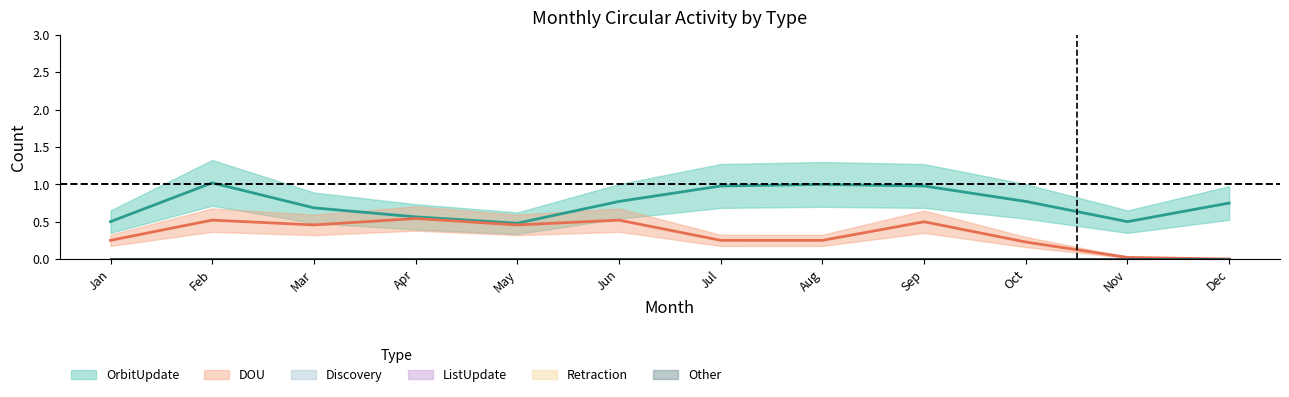

Rank the categories by Retraction value from highest to lowest.

Jan, Feb, Mar, Apr, May, Jun, Jul, Aug, Sep, Oct, Nov, Dec